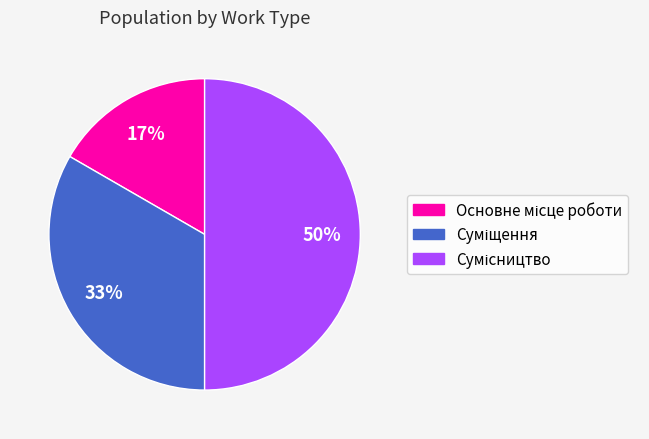

How many segments does this pie chart have?

3